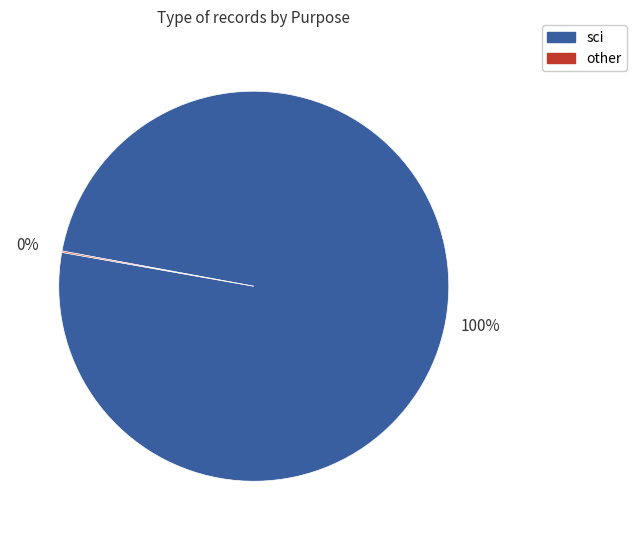

To the nearest percent, what is the difference between the largest and smallest slice percentages?

100%